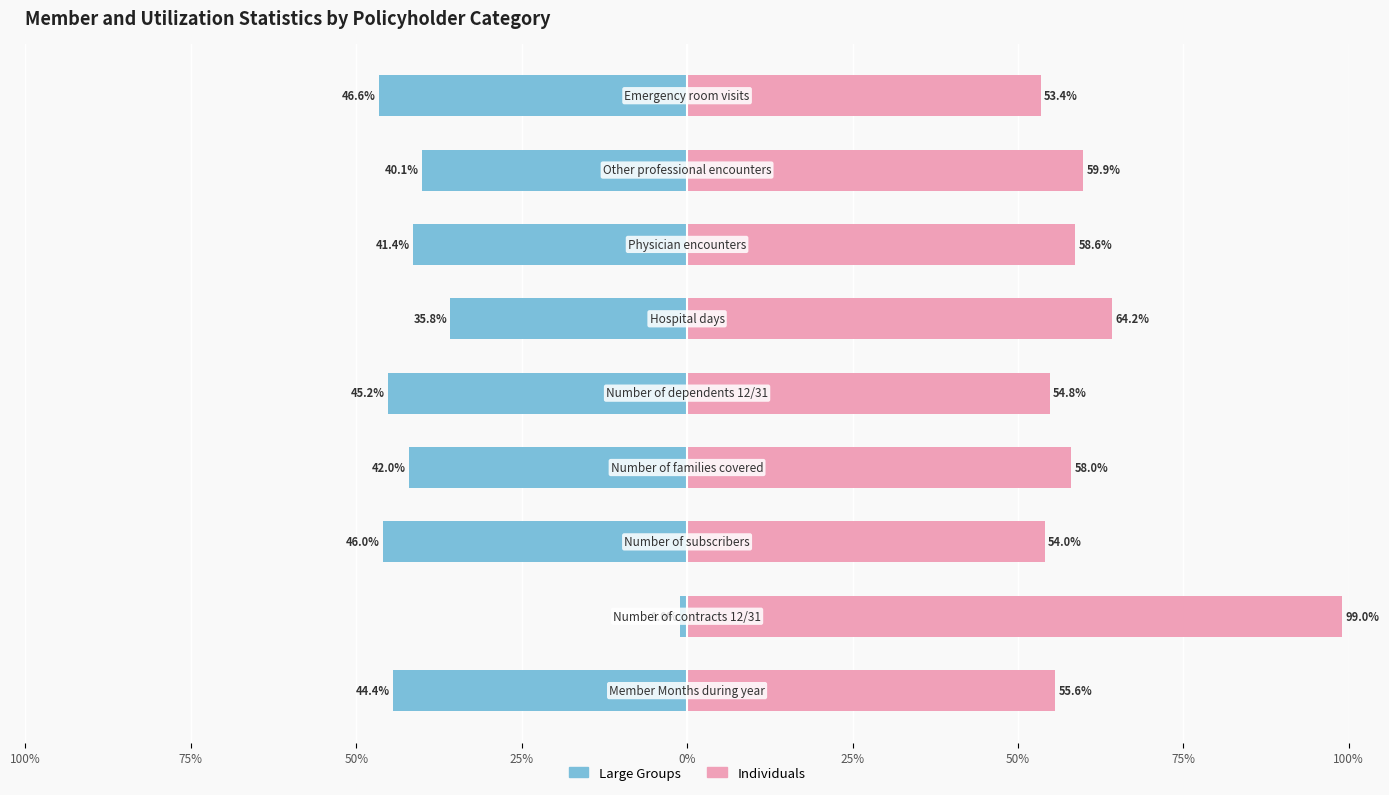

List the series in order of their overall mean, highest first.

Individuals, Large Groups